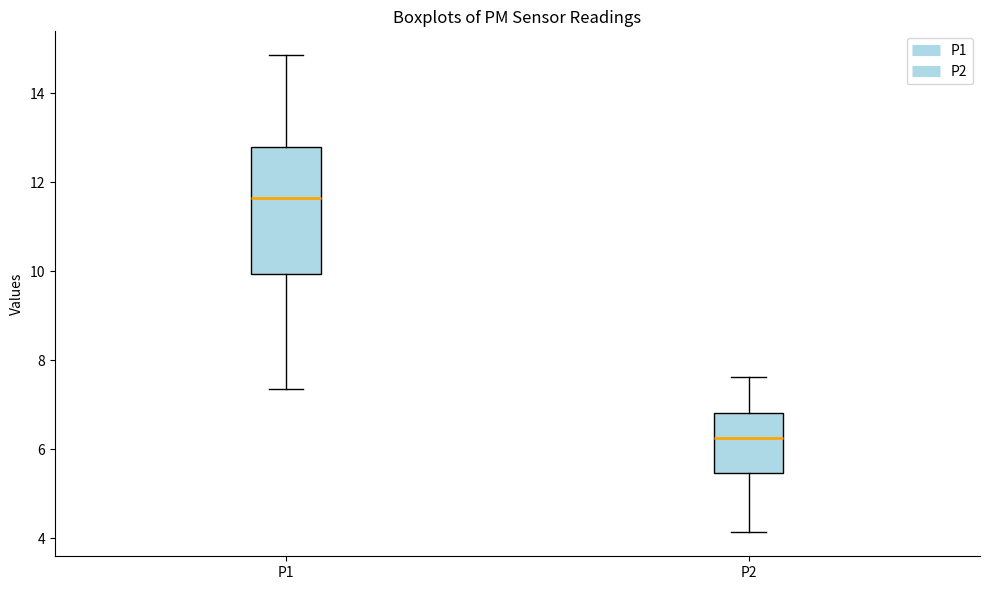

Which box is the tallest, from its lower edge to its upper edge?

P1